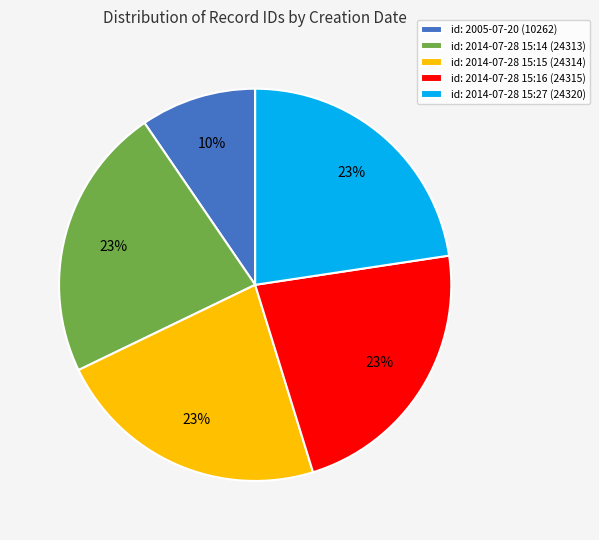

Count the number of slices in the pie.

5